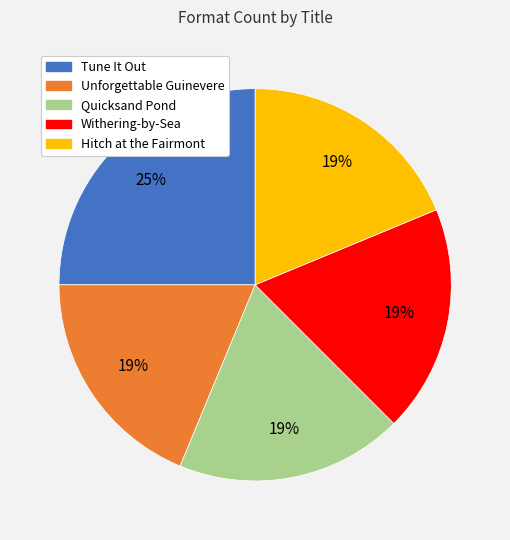

To the nearest percent, what is the difference between the largest and smallest slice percentages?

6%